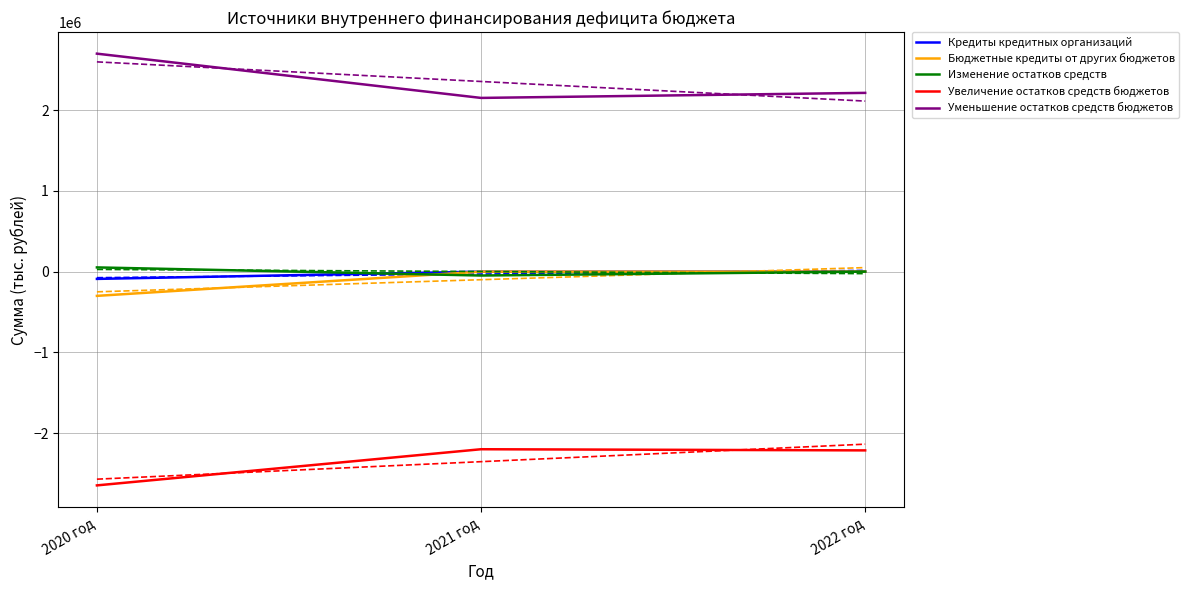

What is the difference between the second highest and minimum values in the Кредиты кредитных организаций series?

90000.0